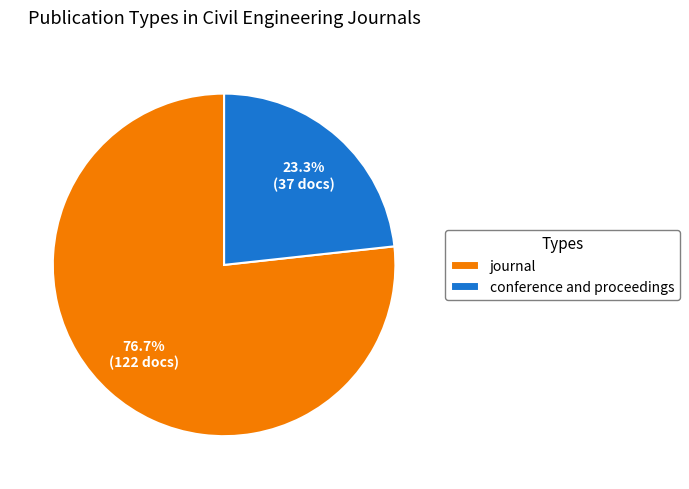

To the nearest percent, what percentage of the pie is journal?

77%